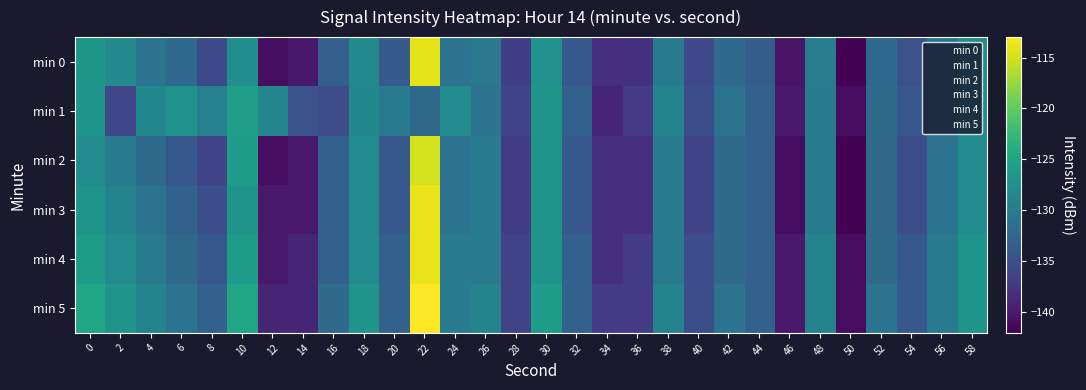

Reading left to right, extract all data points from this chart.

min 0: 0=-126.6	2=-128.3	4=-130.9	6=-132.1	8=-135.4	10=-127.8	12=-140.9	14=-140.1	16=-133.2	18=-128.2	20=-133.8	22=-114.2	24=-130.9	26=-130.4	28=-136.6	30=-127.3	32=-134.0	34=-138.1	36=-137.7	38=-130.0	40=-135.6	42=-132.0	44=-133.4	46=-140.5	48=-129.8	50=-141.9	52=-132.3	54=-134.8	56=-130.6	58=-127.9
min 1: 0=-126.8	2=-135.8	4=-128.5	6=-127.2	8=-129.5	10=-125.7	12=-128.8	14=-134.6	16=-135.2	18=-128.5	20=-130.0	22=-132.0	24=-128.0	26=-131.0	28=-136.0	30=-127.0	32=-133.0	34=-139.0	36=-137.0	38=-129.0	40=-135.0	42=-131.0	44=-133.0	46=-140.0	48=-130.0	50=-141.0	52=-132.0	54=-134.0	56=-131.0	58=-128.0
min 2: 0=-128.0	2=-130.0	4=-132.0	6=-134.0	8=-136.0	10=-126.0	12=-141.0	14=-140.0	16=-133.0	18=-128.0	20=-134.0	22=-115.0	24=-131.0	26=-130.0	28=-137.0	30=-127.0	32=-134.0	34=-138.0	36=-138.0	38=-130.0	40=-136.0	42=-132.0	44=-133.0	46=-141.0	48=-130.0	50=-142.0	52=-132.0	54=-135.0	56=-131.0	58=-128.0
min 3: 0=-127.0	2=-129.0	4=-131.0	6=-133.0	8=-135.0	10=-127.0	12=-140.0	14=-140.0	16=-133.0	18=-128.0	20=-134.0	22=-114.0	24=-131.0	26=-130.0	28=-137.0	30=-127.0	32=-134.0	34=-138.0	36=-138.0	38=-130.0	40=-136.0	42=-132.0	44=-133.0	46=-141.0	48=-130.0	50=-142.0	52=-132.0	54=-135.0	56=-131.0	58=-128.0
min 4: 0=-126.0	2=-128.0	4=-130.0	6=-132.0	8=-134.0	10=-126.0	12=-140.0	14=-139.0	16=-133.0	18=-128.0	20=-133.0	22=-114.0	24=-130.0	26=-130.0	28=-136.0	30=-127.0	32=-133.0	34=-138.0	36=-137.0	38=-130.0	40=-135.0	42=-132.0	44=-133.0	46=-140.0	48=-129.0	50=-141.0	52=-132.0	54=-134.0	56=-130.0	58=-127.0
min 5: 0=-125.0	2=-127.0	4=-129.0	6=-131.0	8=-133.0	10=-125.0	12=-139.0	14=-139.0	16=-132.0	18=-127.0	20=-133.0	22=-113.0	24=-130.0	26=-129.0	28=-136.0	30=-126.0	32=-133.0	34=-137.0	36=-137.0	38=-129.0	40=-135.0	42=-131.0	44=-133.0	46=-140.0	48=-129.0	50=-141.0	52=-131.0	54=-134.0	56=-130.0	58=-127.0